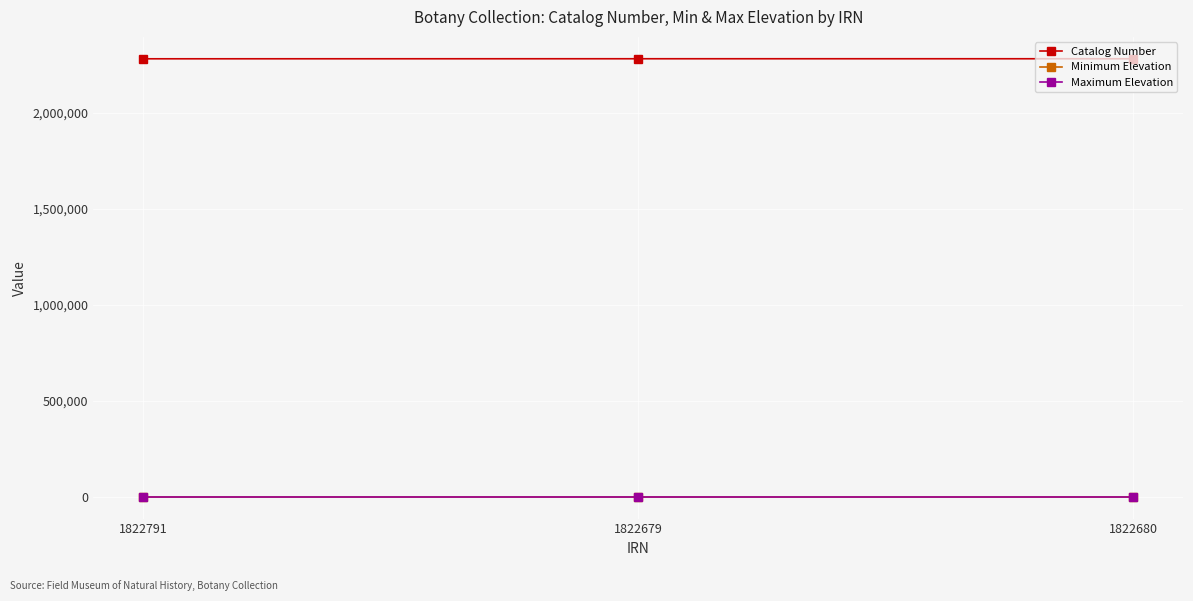

What is the average value of the Maximum Elevation series?

175